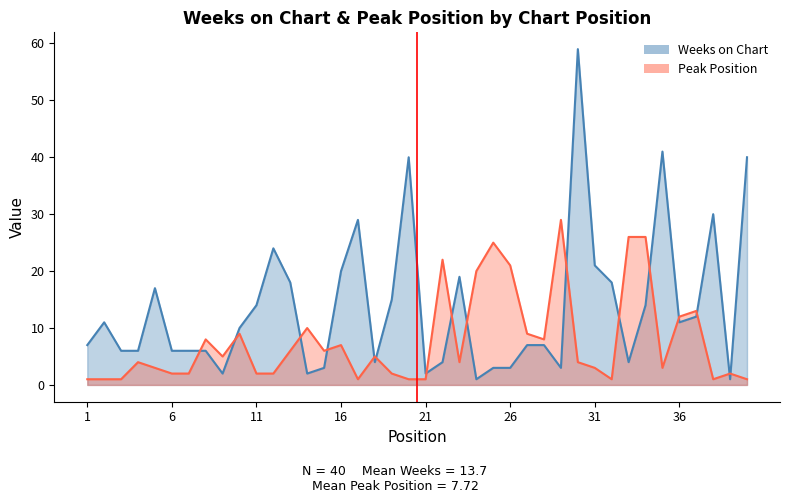

What is the total value across all series at 28?

15